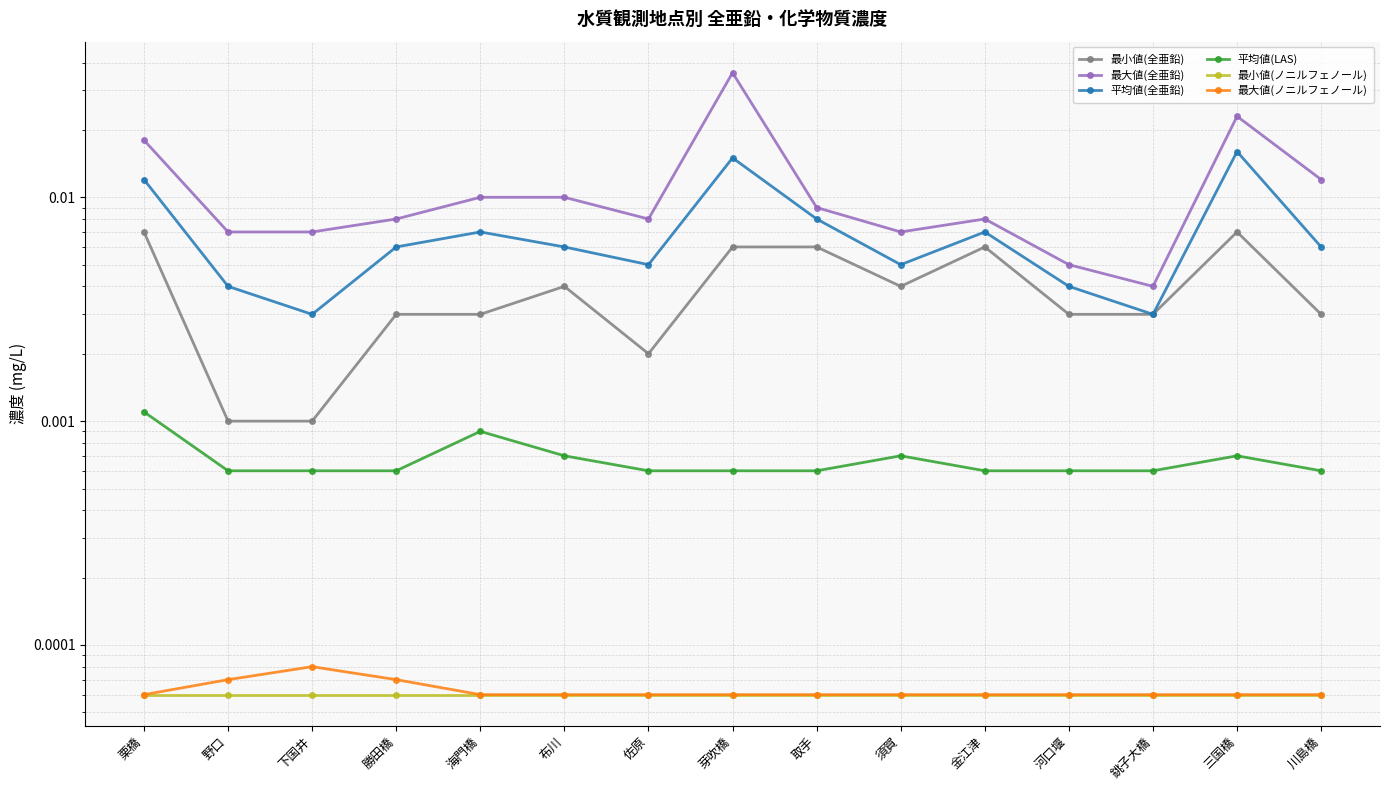

What is the label of the 4th point from the right?

河口堰